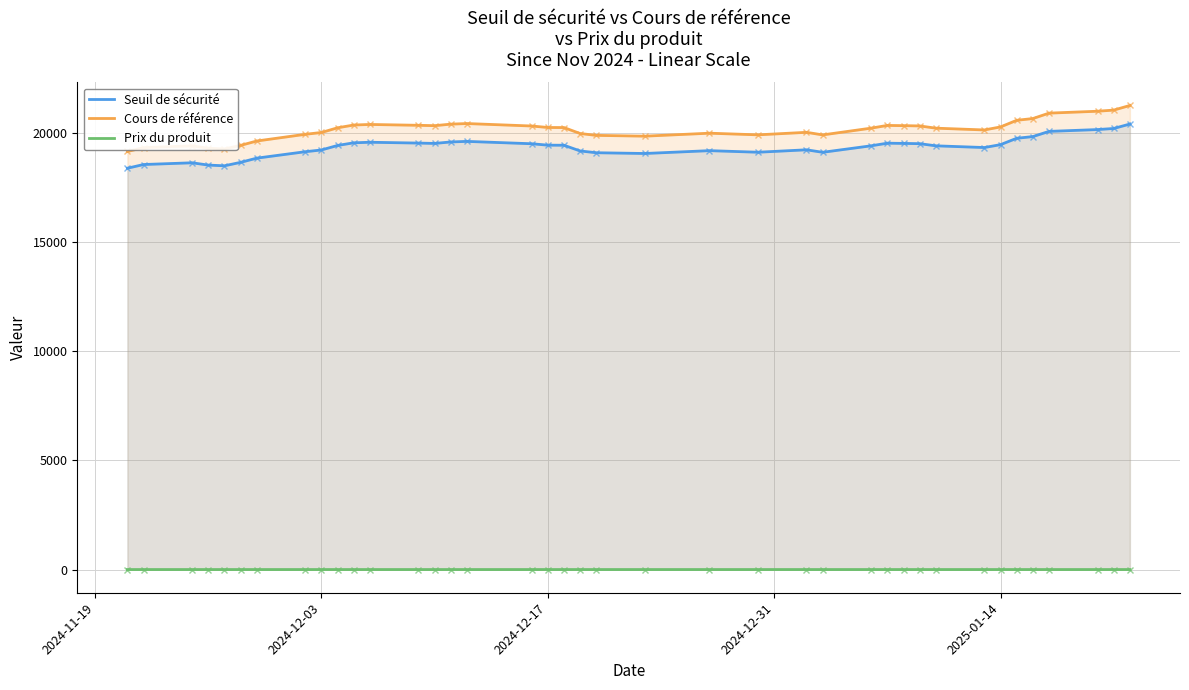

True or false: Cours de référence and Seuil de sécurité intersect in this chart.

False